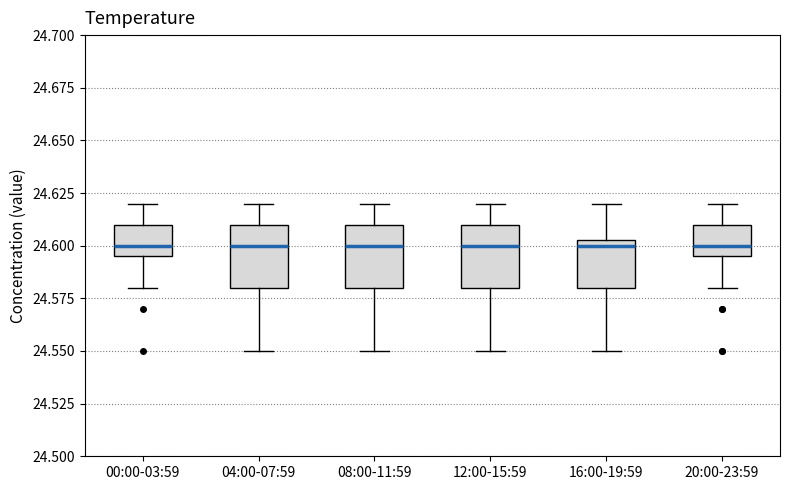

Reading left to right, transcribe this box plot: for each box, give where its median line is, the range the box spans, and where its two whiskers end, as read against the y-axis. The values are not printed on the chart, so give them approximately, as read against the axis.

00:00-03:59: median 24.600, box 24.595 to 24.610, whiskers 24.580 to 24.620
04:00-07:59: median 24.600, box 24.580 to 24.610, whiskers 24.550 to 24.620
08:00-11:59: median 24.600, box 24.580 to 24.610, whiskers 24.550 to 24.620
12:00-15:59: median 24.600, box 24.580 to 24.610, whiskers 24.550 to 24.620
16:00-19:59: median 24.600, box 24.580 to 24.605, whiskers 24.550 to 24.620
20:00-23:59: median 24.600, box 24.595 to 24.610, whiskers 24.580 to 24.620